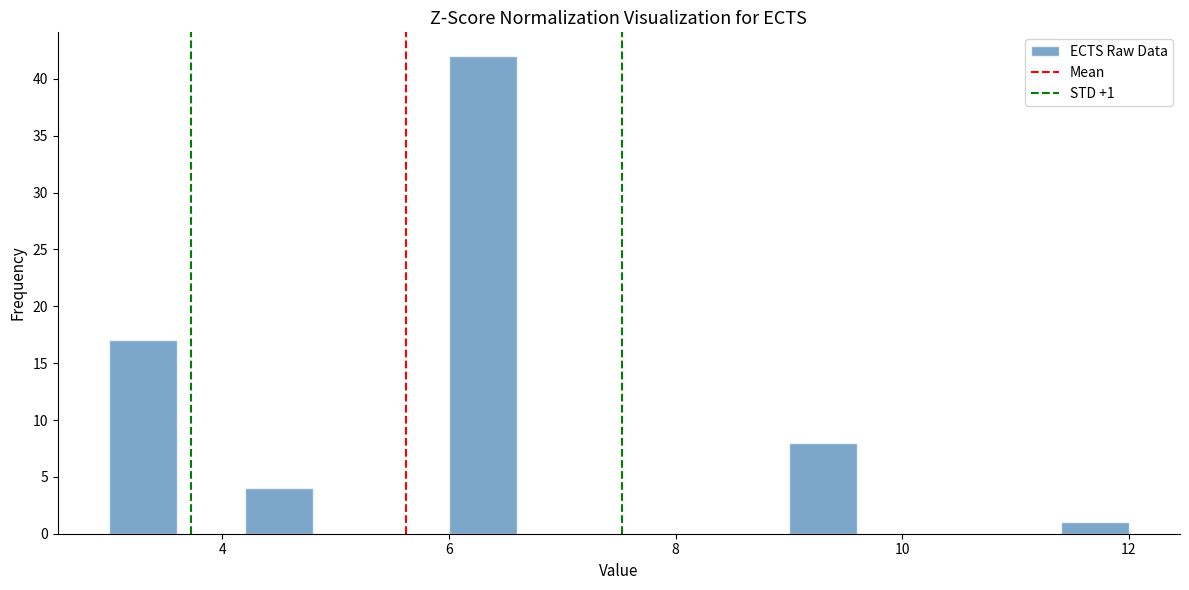

Read against the x-axis, roughly where is the centre of the tallest bar?

6.4